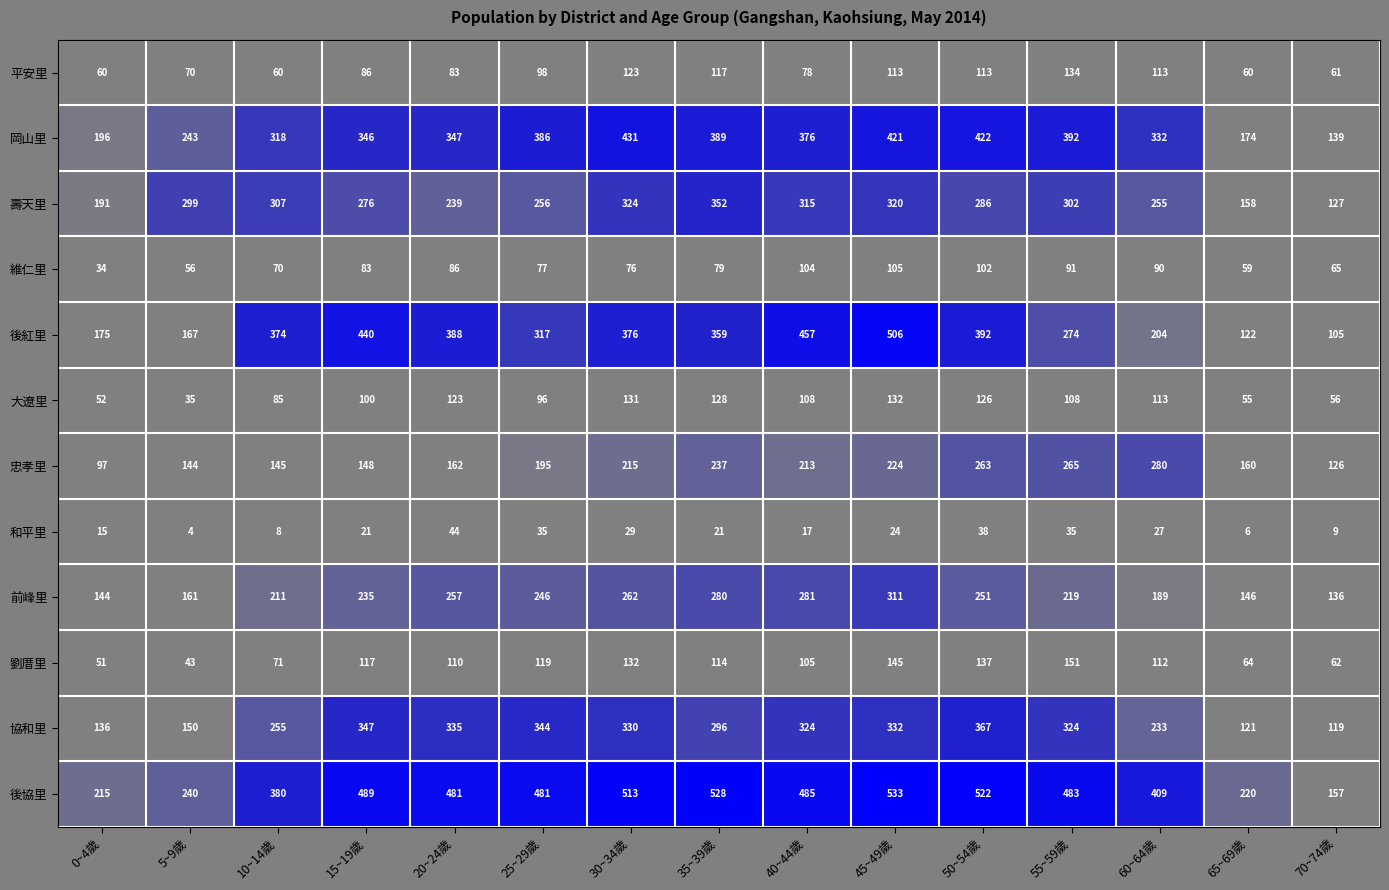

Where does the 協和里 series first go above 324?

15~19歲